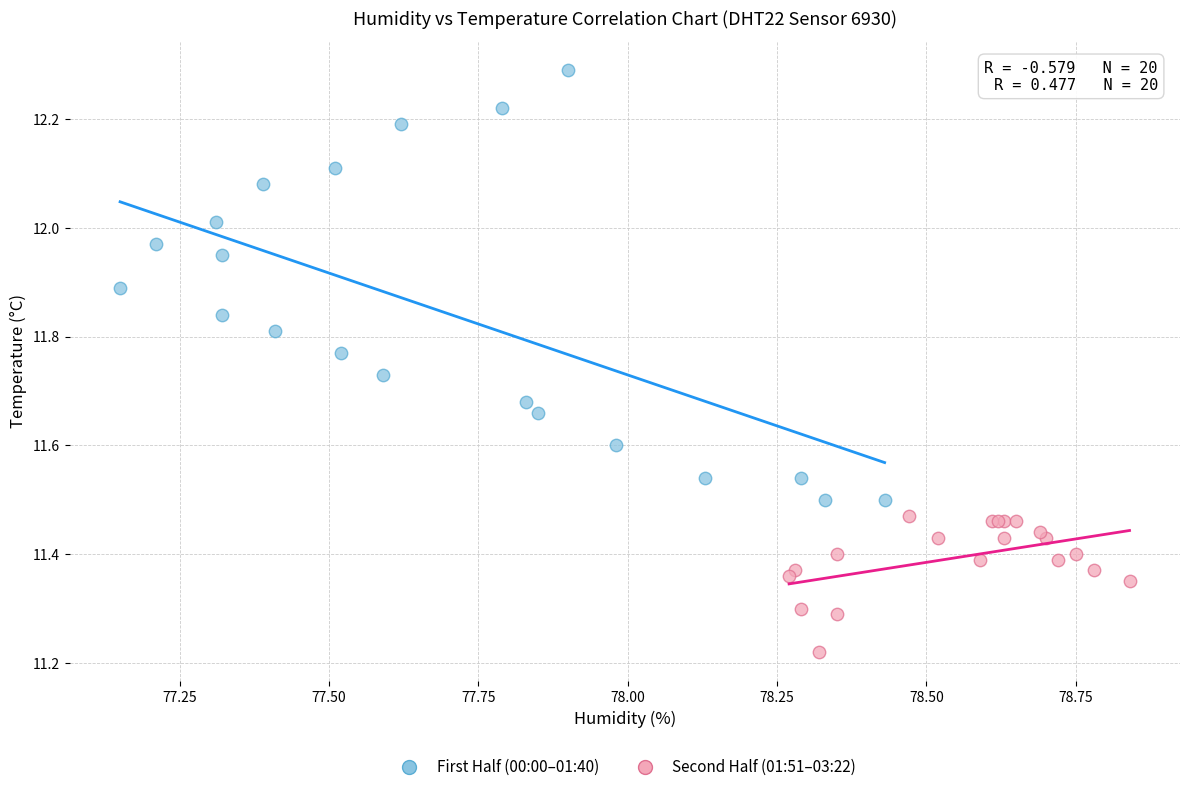

Which series has the widest spread of Y values?

First Half (00:00–01:40)